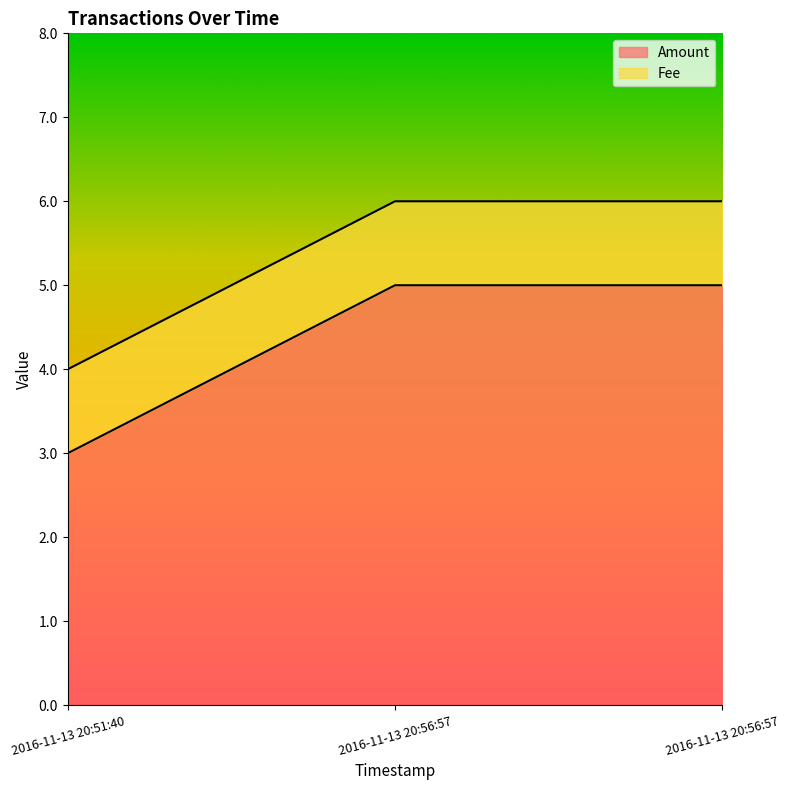

Rank the categories by value from highest to lowest.

2016-11-13 20:56:57, 2016-11-13 20:56:57, 2016-11-13 20:51:40